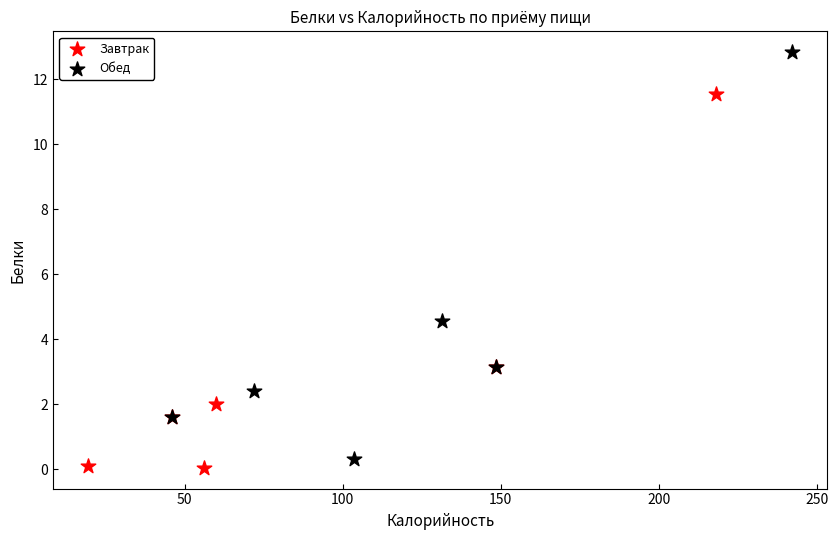

Which series has the largest Y range (max minus min)?

Обед